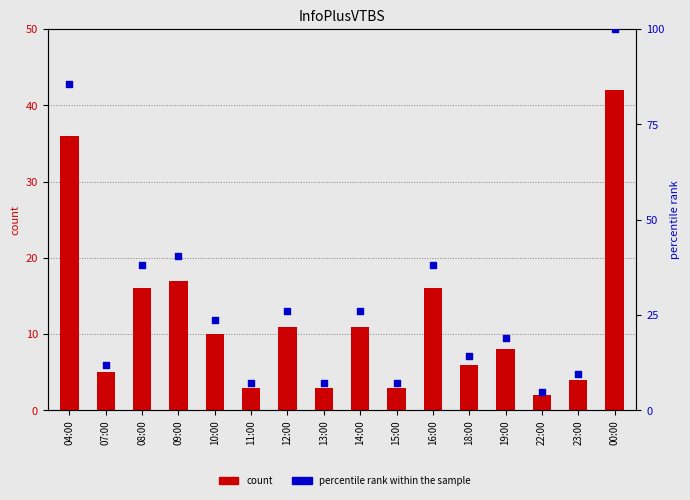

Which series reaches the maximum Y coordinate?

percentile rank within the sample